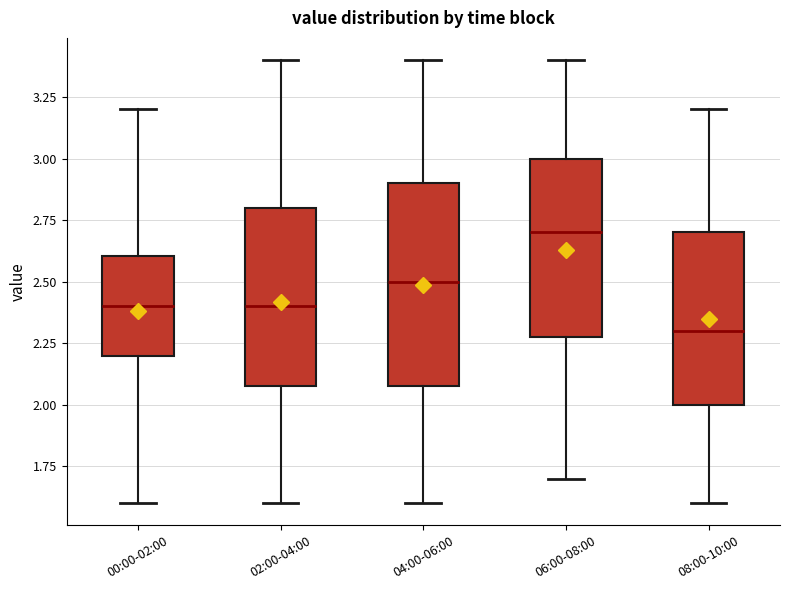

Which box is the tallest, from its lower edge to its upper edge?

04:00-06:00